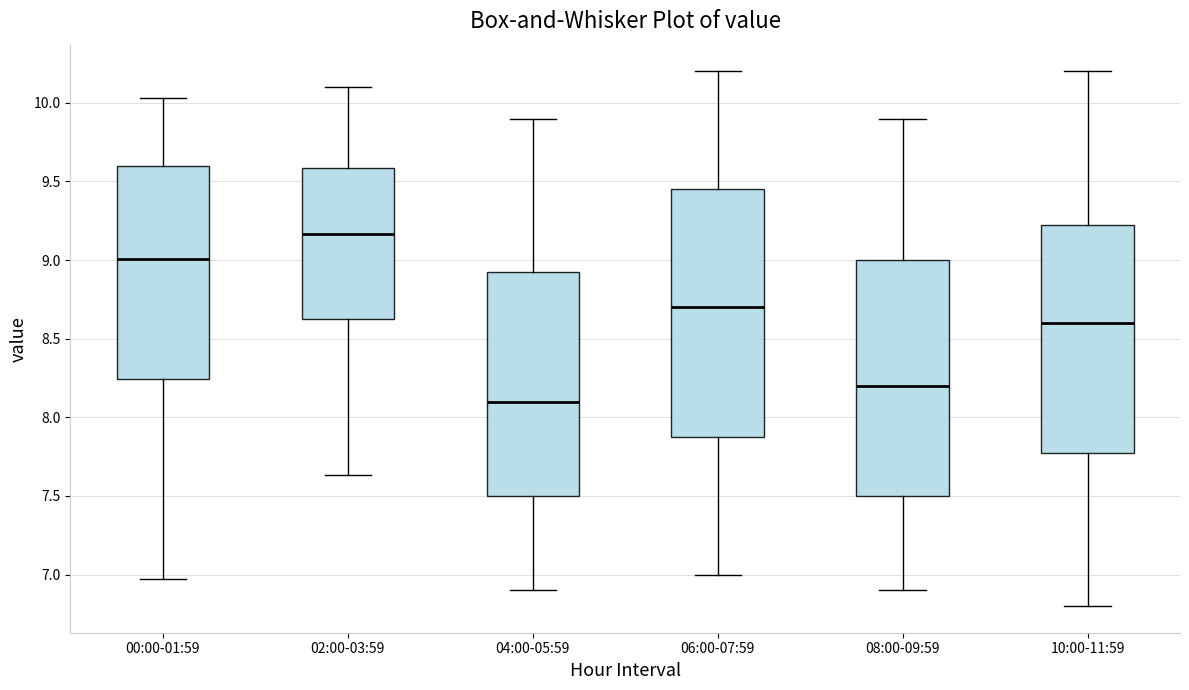

Which box is the tallest, from its lower edge to its upper edge?

06:00-07:59